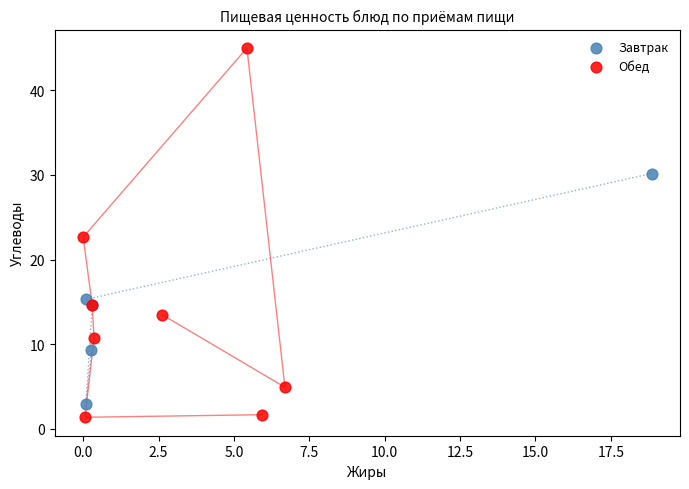

Which series contains the highest Y value?

Обед